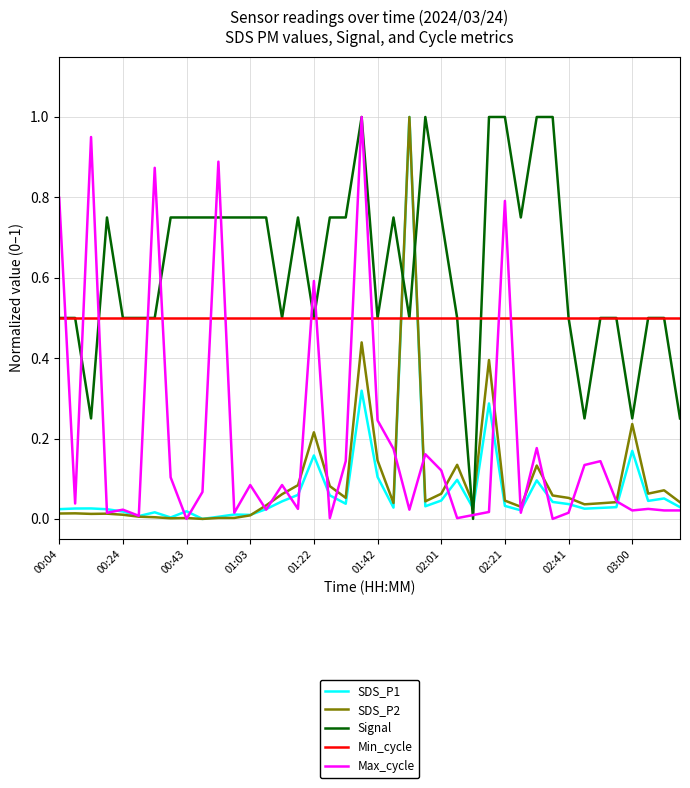

True or false: Max_cycle and Min_cycle intersect in this chart.

True